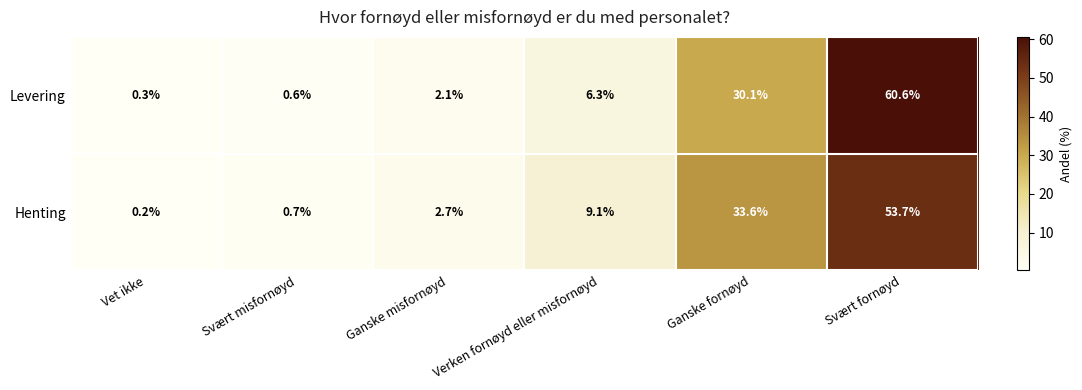

Rank the series at Ganske misfornøyd from lowest to highest value.

Levering, Henting